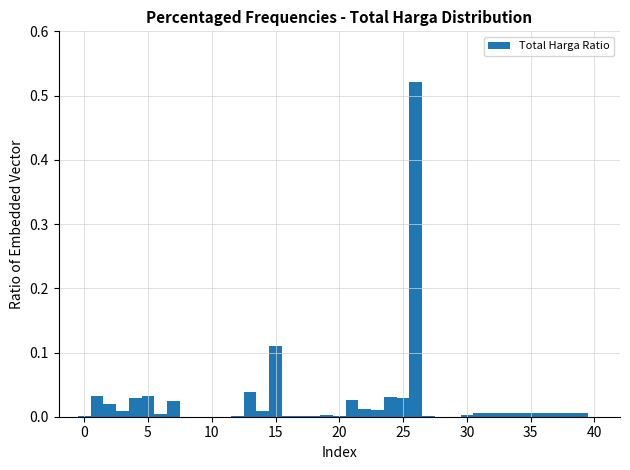

Around what value on the x-axis is the tallest bar? Give the approximate position of its centre, as read against the axis.

26.0